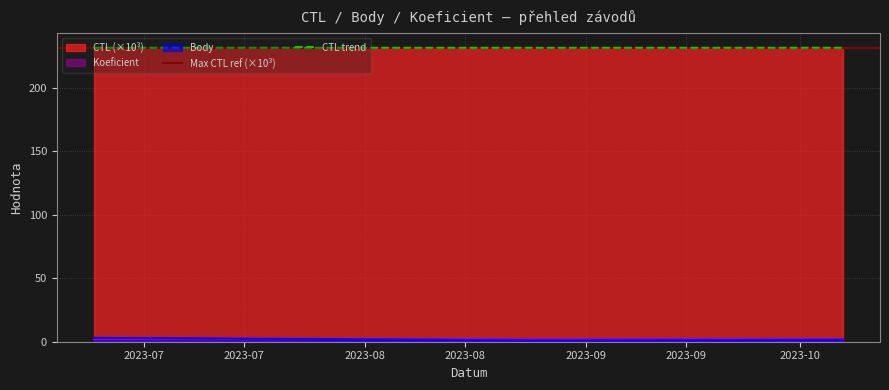

What is the minimum value shown in the chart?

1.0